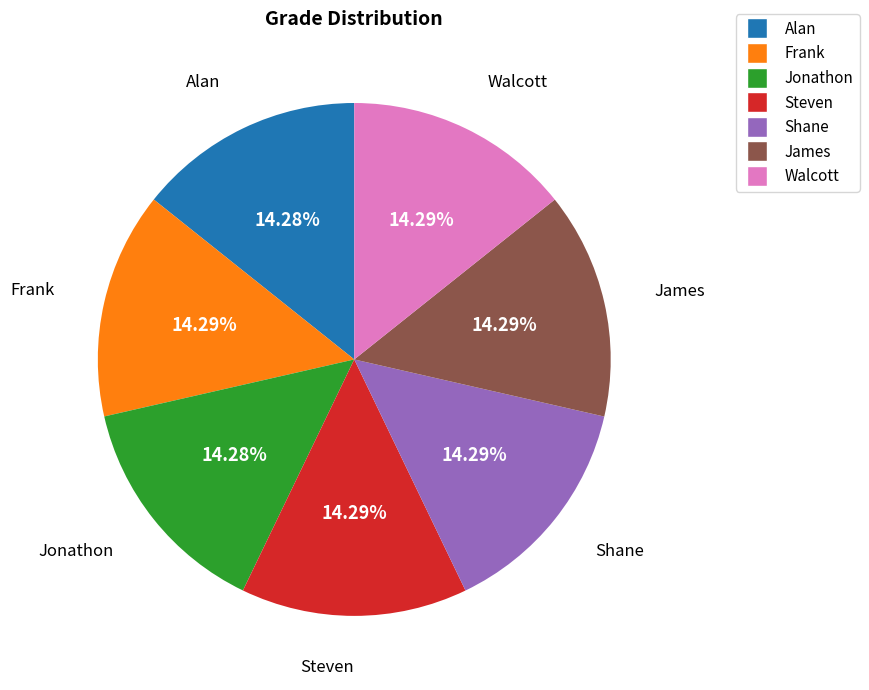

How many segments does this pie chart have?

7